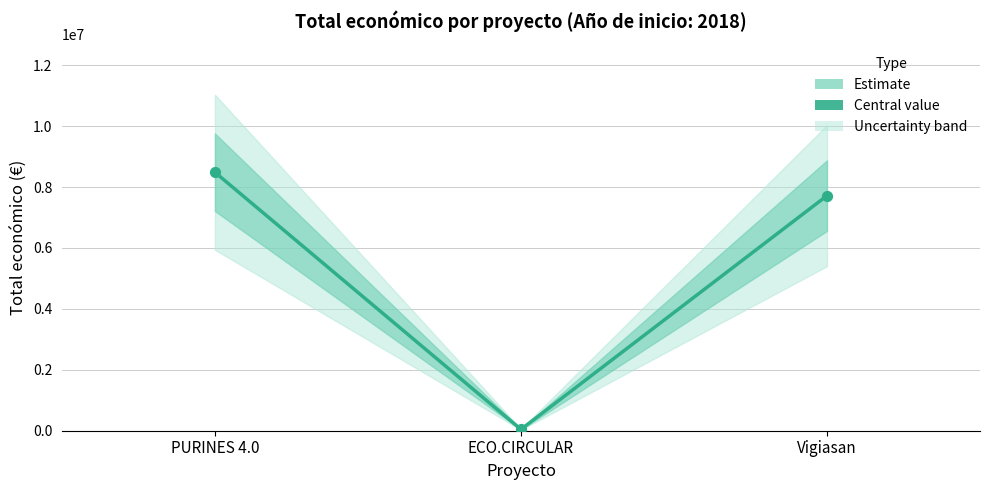

What is the change in value from ECO.CIRCULAR to Vigiasan?

+7674326